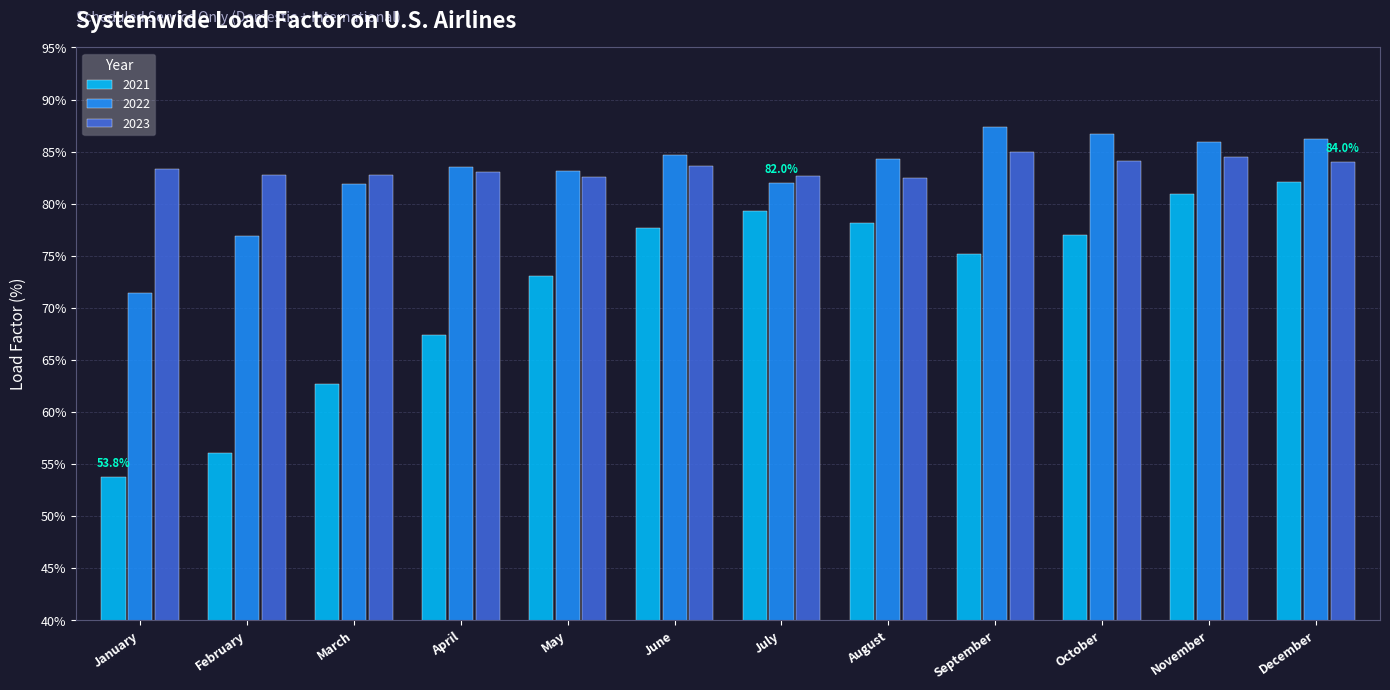

The value of 2021 at June is 77.7. True or false?

True